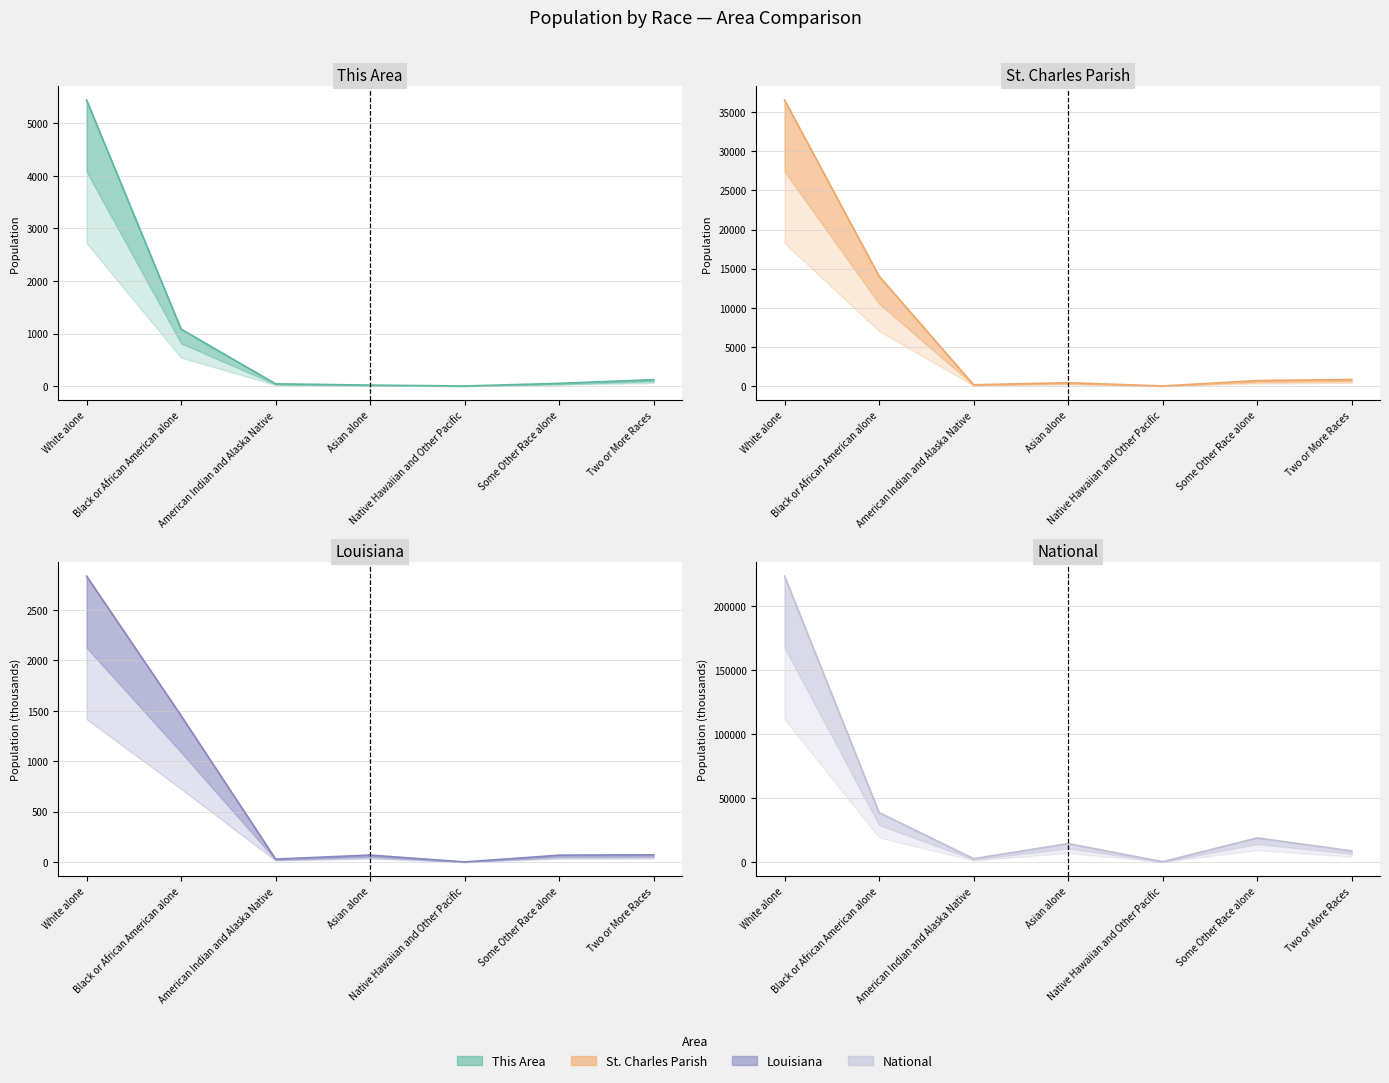

Between which two adjacent categories do Louisiana and This Area first intersect?

White alone and Black or African American alone